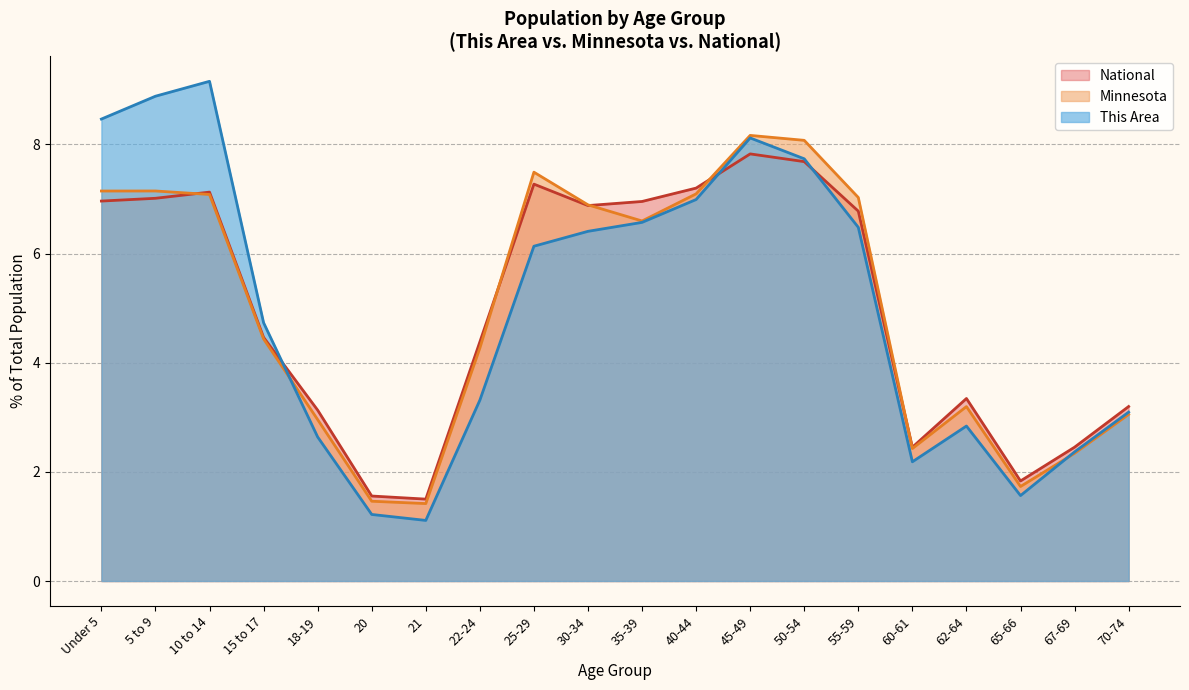

The value of This Area at 5 to 9 is 8.9. True or false?

True